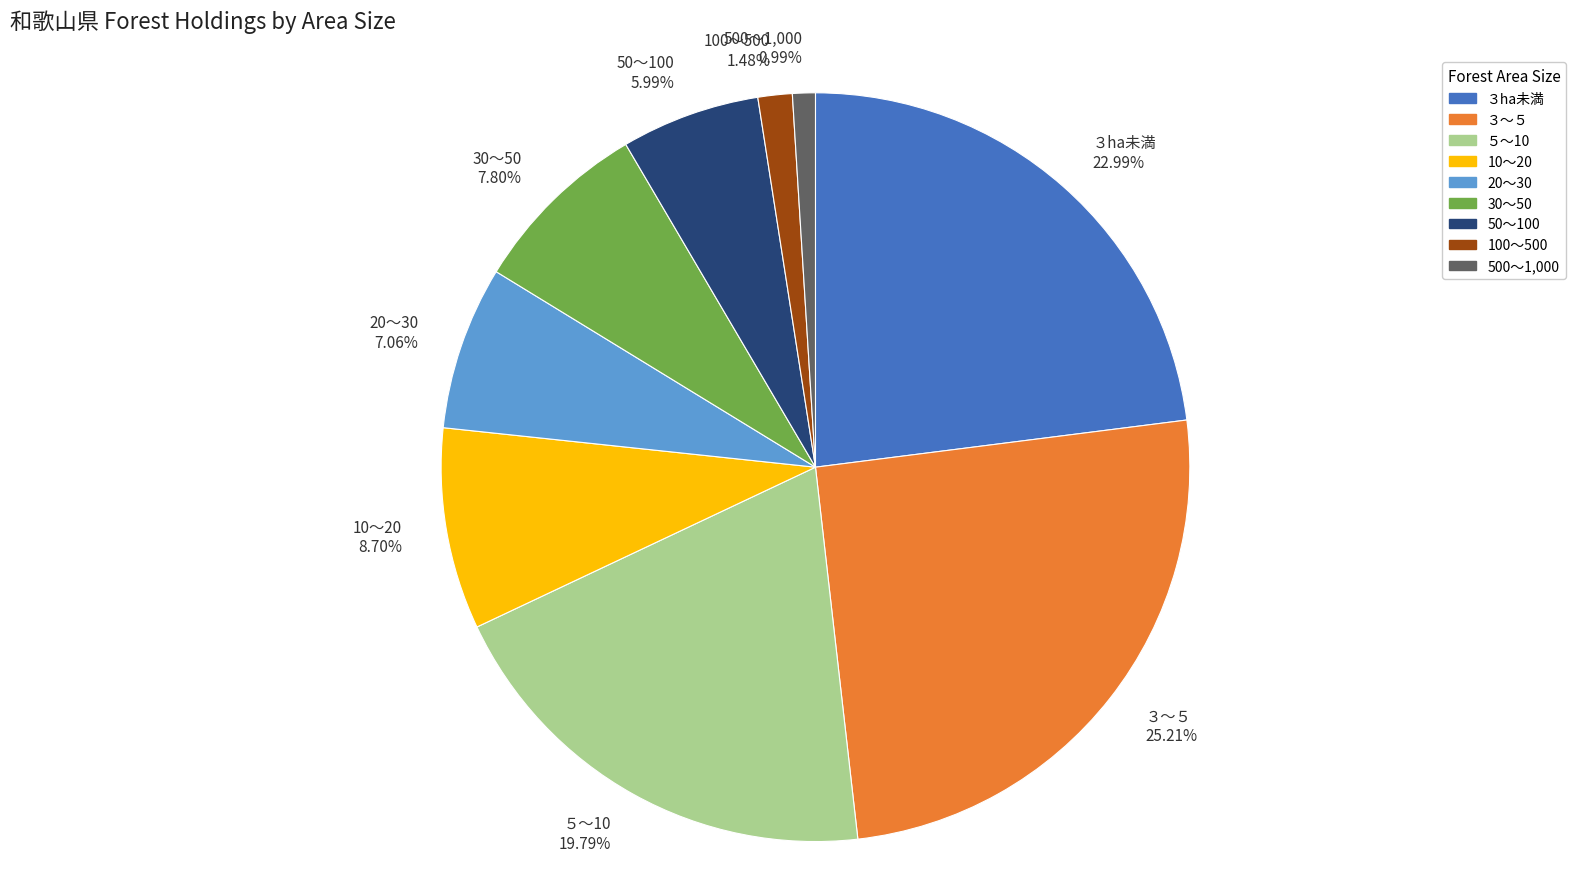

Does 50～100 account for over 50% of the chart?

No